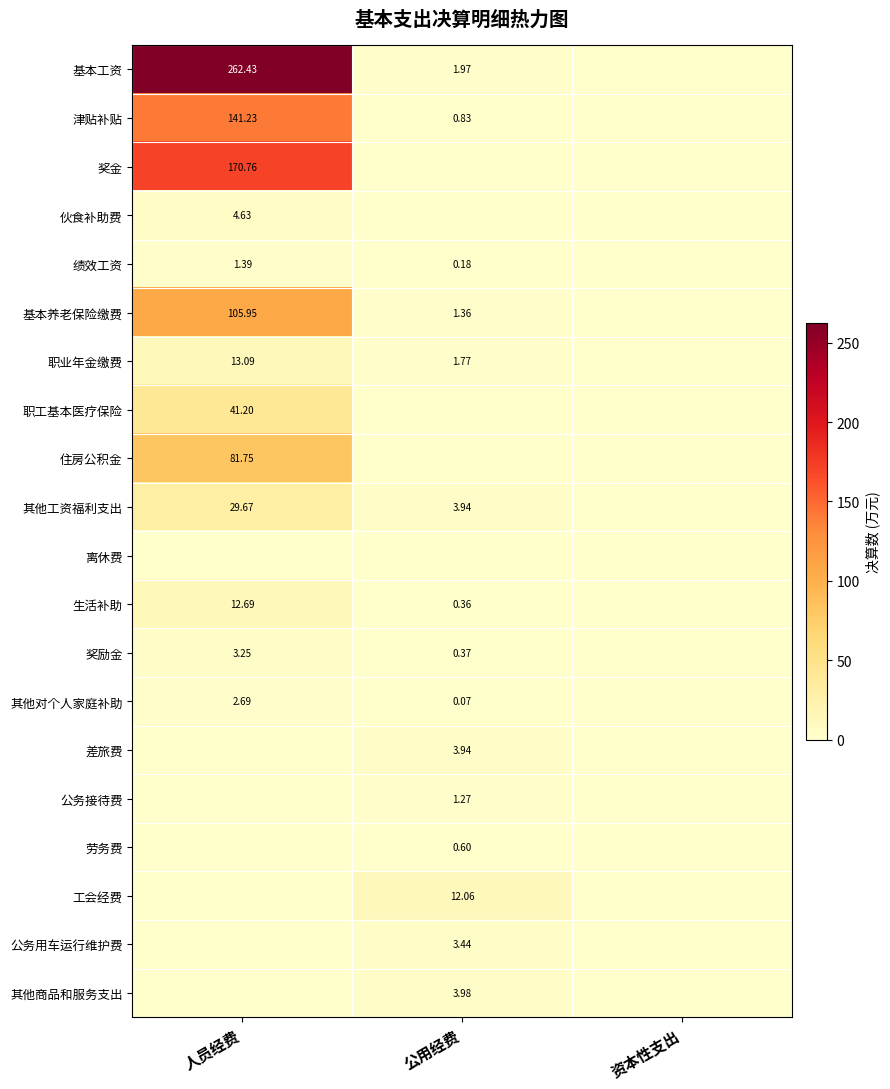

How many values in the 公务接待费 series exceed 0?

1